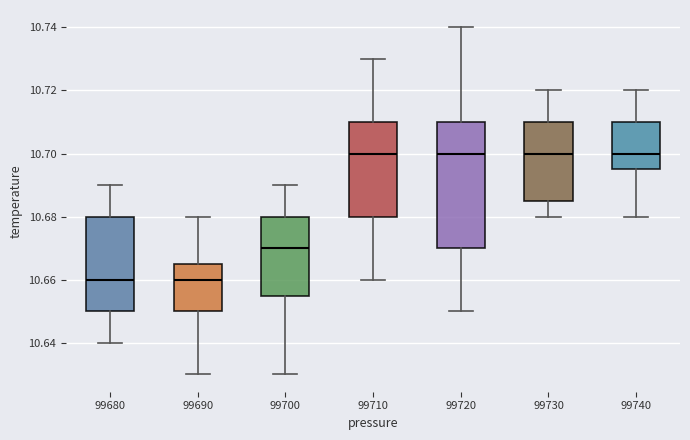

Which box is the tallest, from its lower edge to its upper edge?

99720